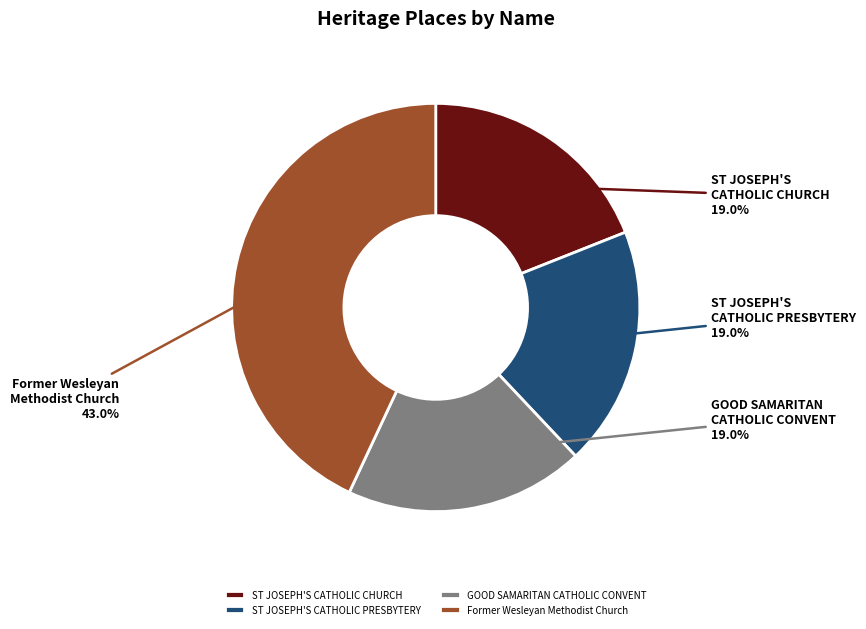

Approximately how many times larger is the value at ST JOSEPH'S CATHOLIC CHURCH compared to GOOD SAMARITAN CATHOLIC CONVENT?

1.0